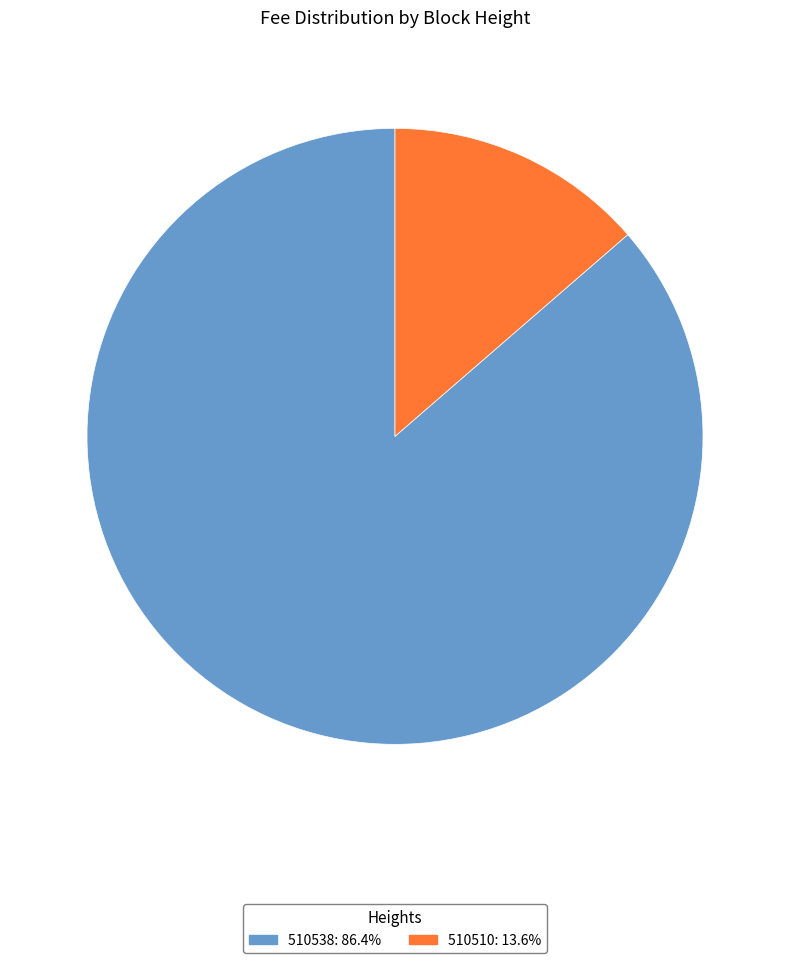

Rank the categories by value from lowest to highest.

510510, 510538